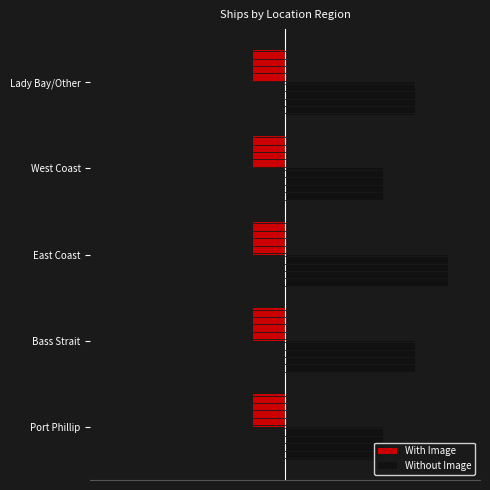

What is the minimum value shown in the chart?

0.4